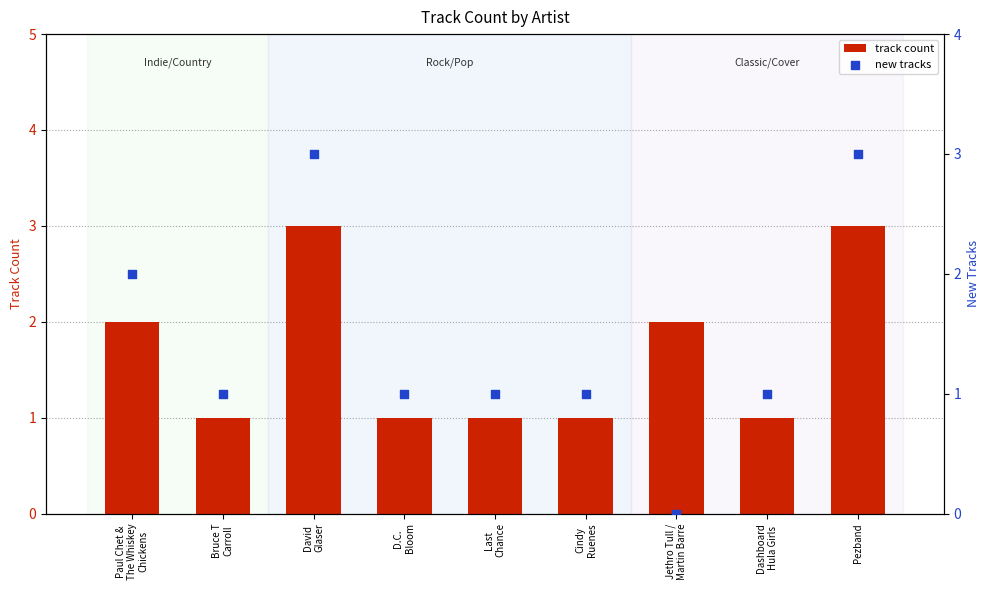

Which series contains the lowest Y value?

new tracks